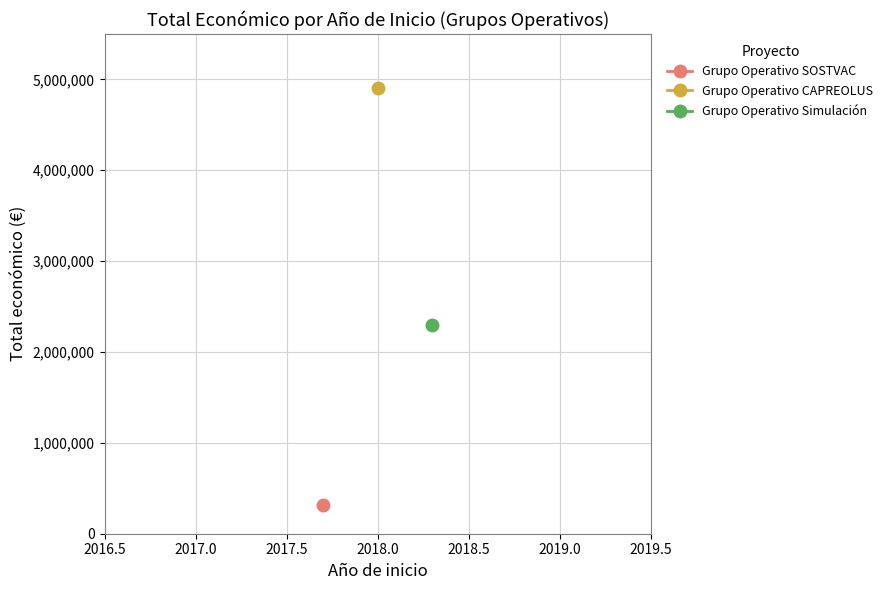

What is the sum of all values?

7510265